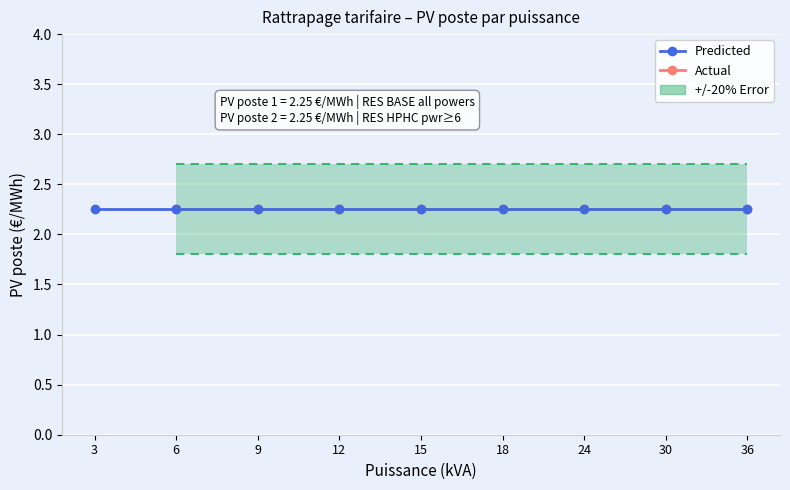

What is the greatest value displayed?

2.2